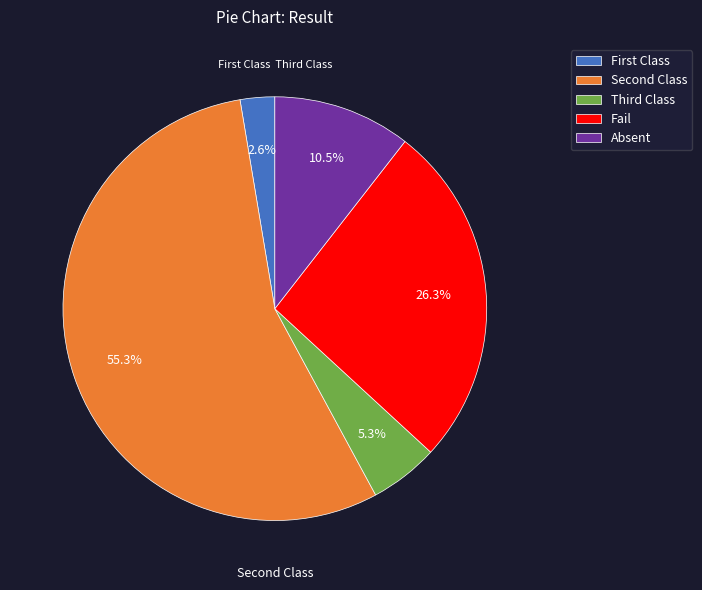

Is Absent the majority of the pie?

No